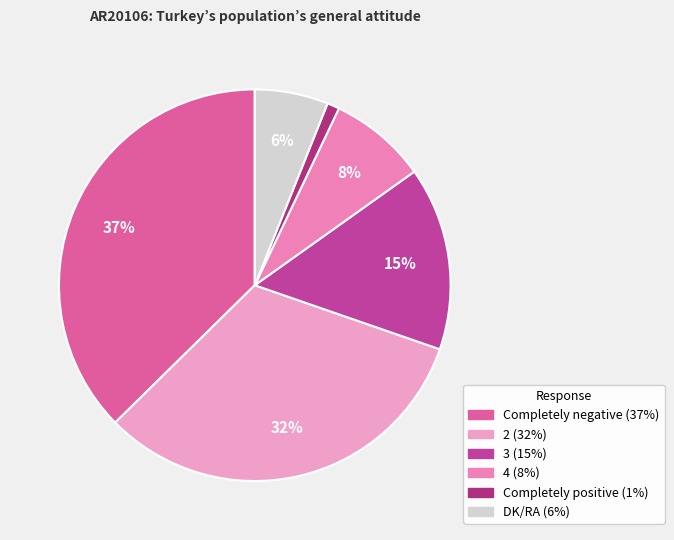

Is 4 the majority of the pie?

No